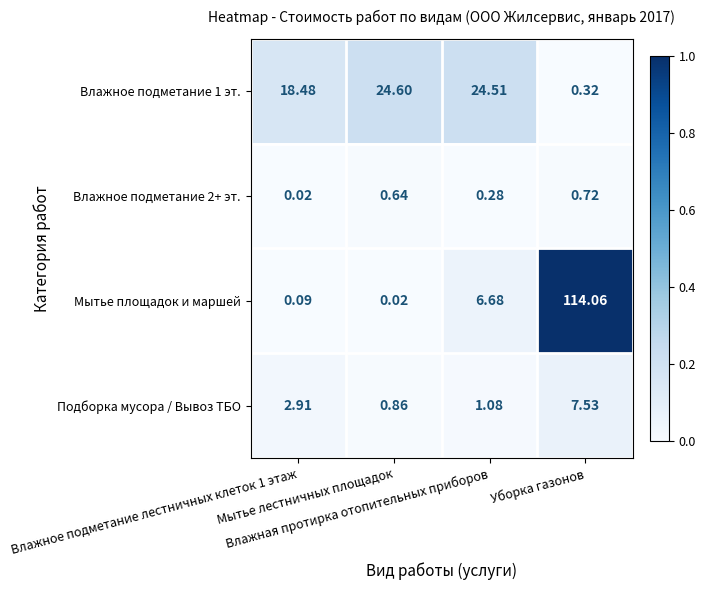

Which series has the largest range (max minus min)?

Мытье площадок и маршей